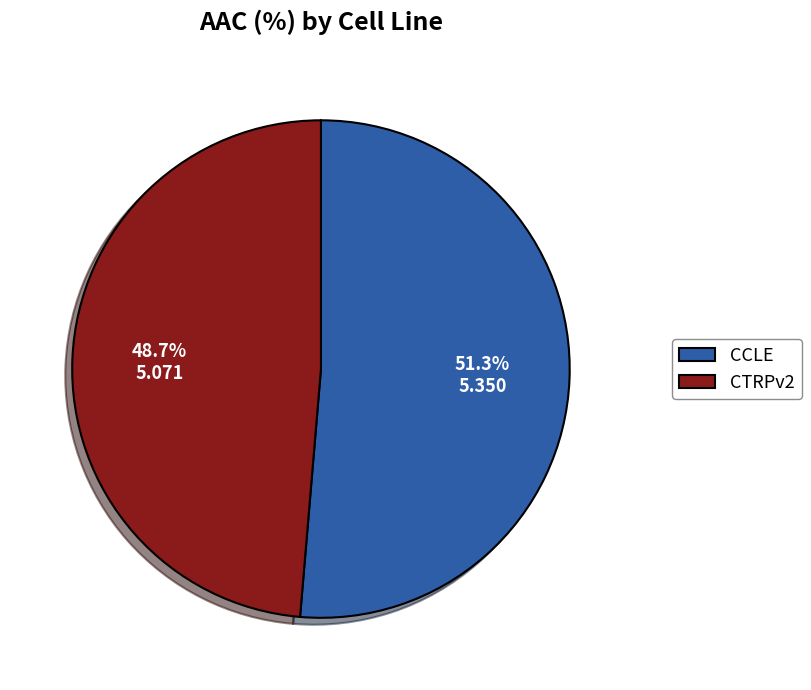

What percentage is NOT represented by CTRPv2?

51.3%